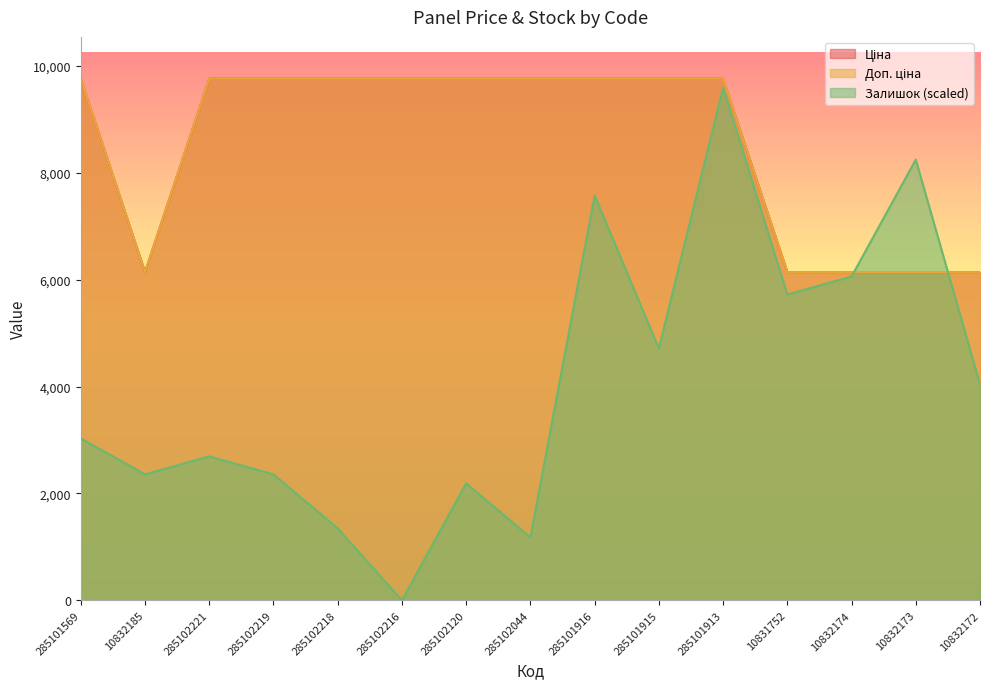

Where do Залишок and Доп. ціна first cross each other?

10832174 and 10832173